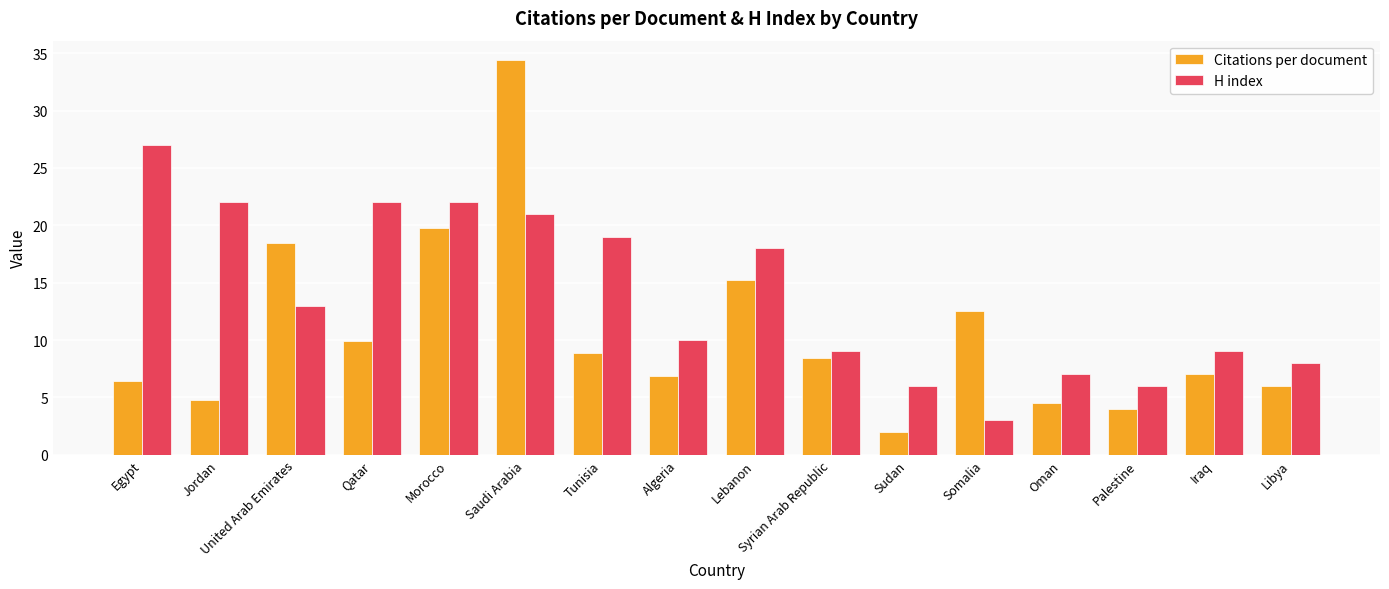

Reading left to right, list all the values displayed in this chart.

Citations per document: Egypt=6.4	Jordan=4.8	United Arab Emirates=18.4	Qatar=9.9	Morocco=19.8	Saudi Arabia=34.4	Tunisia=8.9	Algeria=6.8	Lebanon=15.2	Syrian Arab Republic=8.4	Sudan=2.0	Somalia=12.5	Oman=4.5	Palestine=4.0	Iraq=7.0	Libya=6.0
H index: Egypt=27.0	Jordan=22.0	United Arab Emirates=13.0	Qatar=22.0	Morocco=22.0	Saudi Arabia=21.0	Tunisia=19.0	Algeria=10.0	Lebanon=18.0	Syrian Arab Republic=9.0	Sudan=6.0	Somalia=3.0	Oman=7.0	Palestine=6.0	Iraq=9.0	Libya=8.0